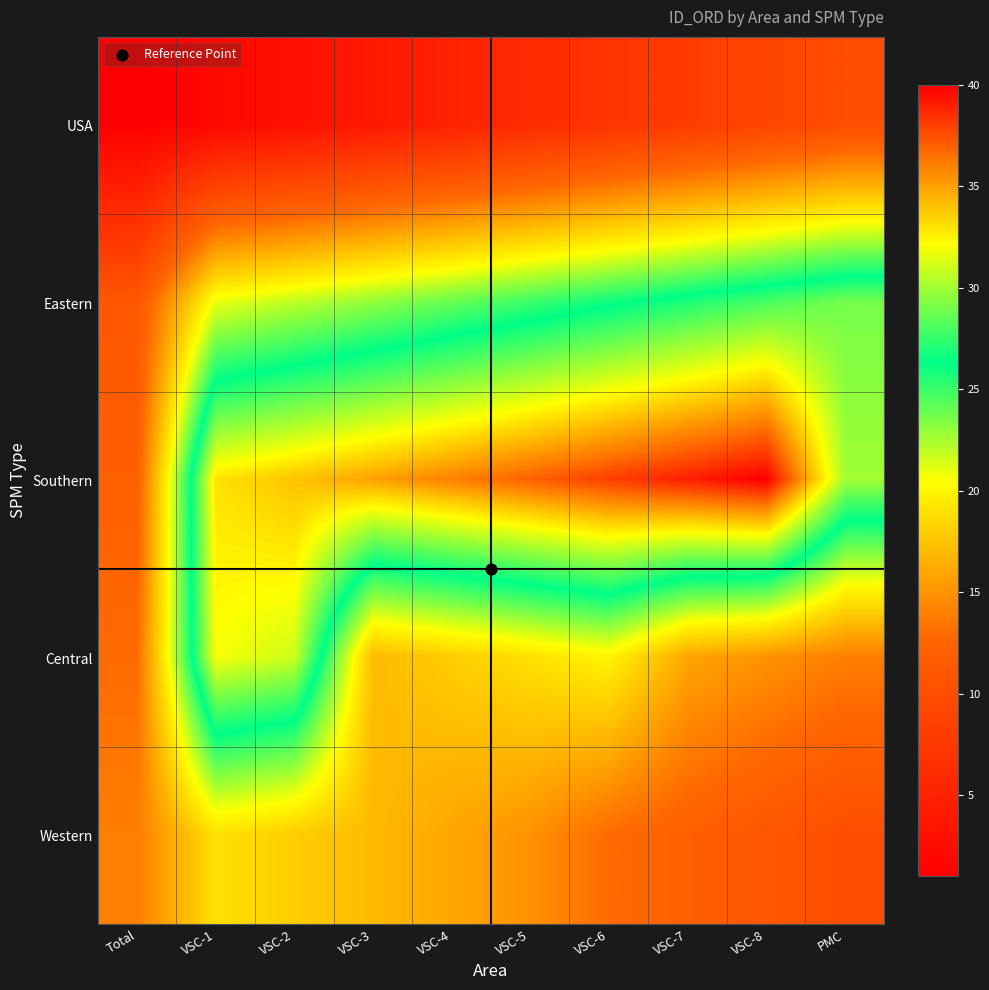

At which category is the sum across all series the highest?

VSC-2